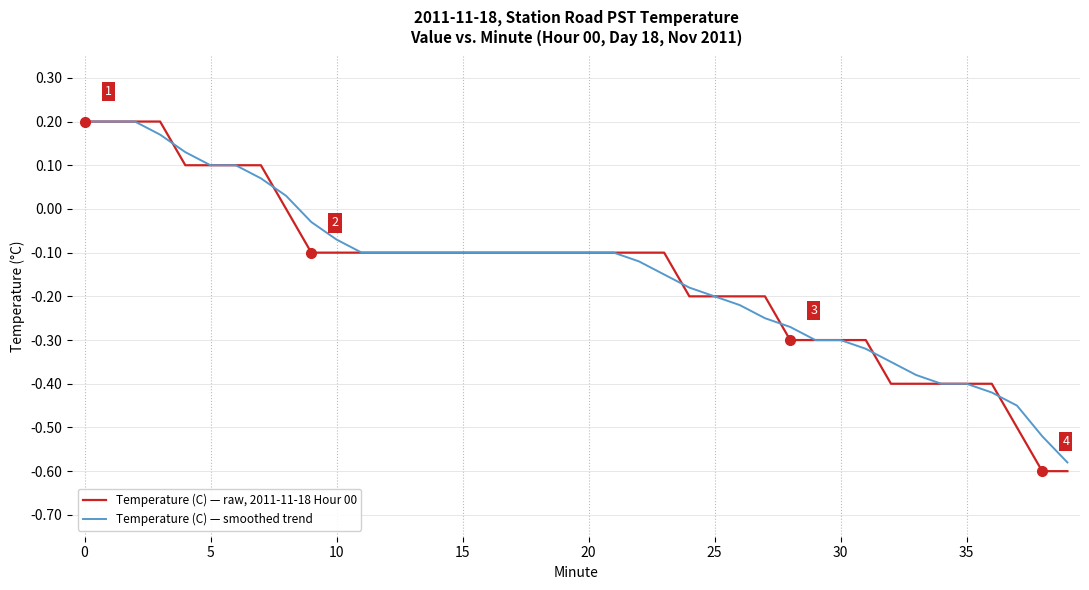

At how many categories does at least one series exceed 0?

9